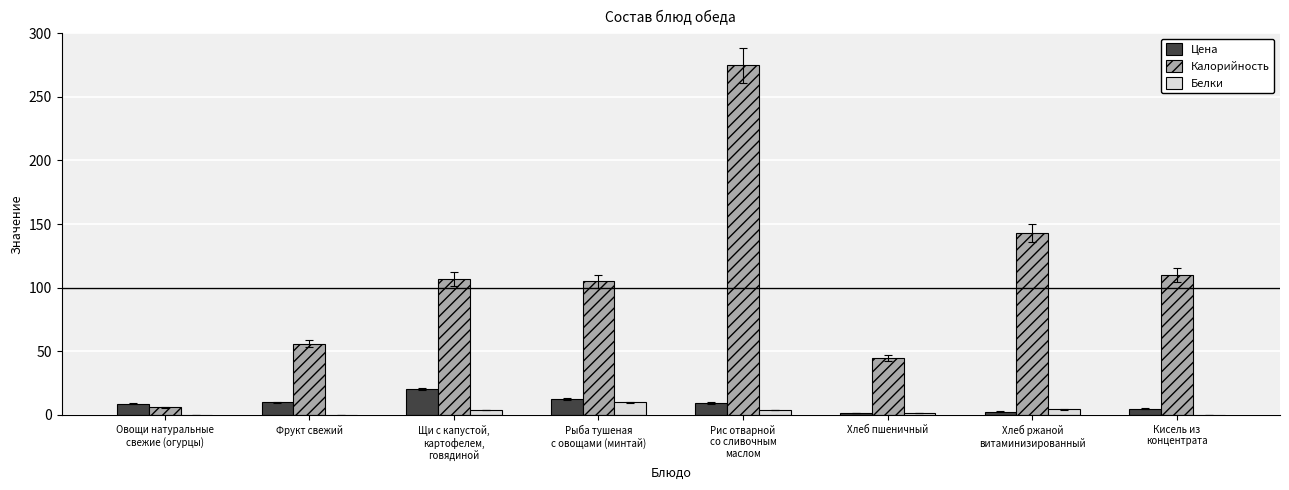

The value of Калорийность at Хлеб ржаной
витаминизированный is 230.8. True or false?

False